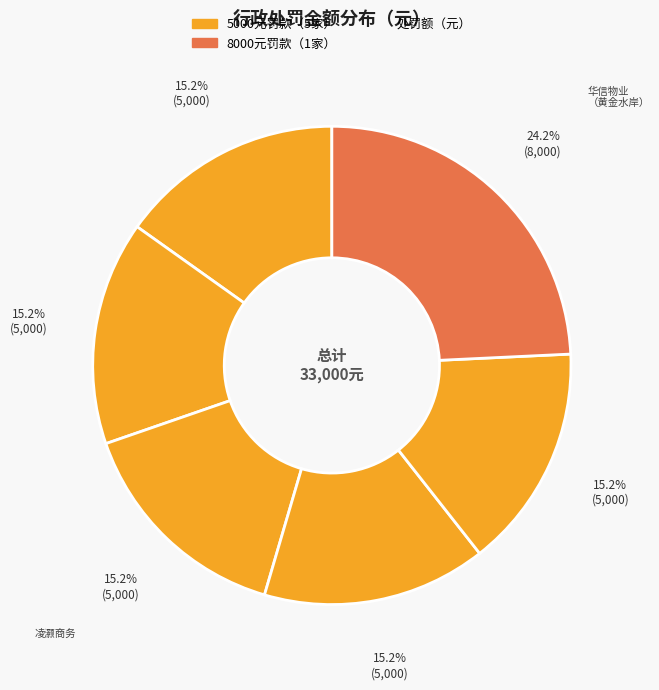

Count the number of slices in the pie.

6